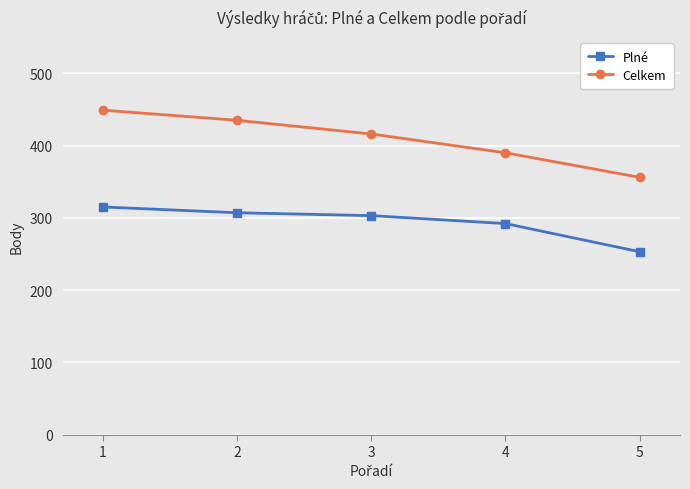

True or false: Plné and Celkem intersect in this chart.

False